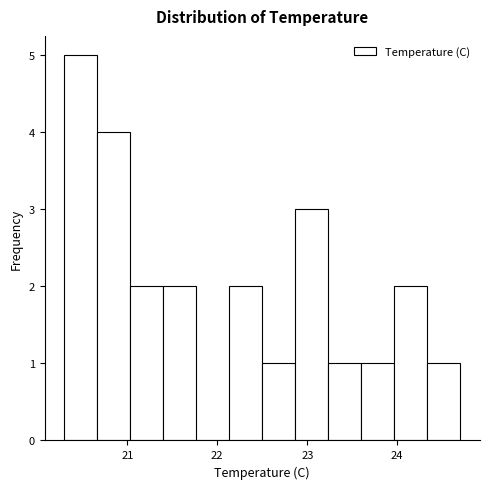

Around what value on the x-axis is the tallest bar? Give the approximate position of its centre, as read against the axis.

20.5